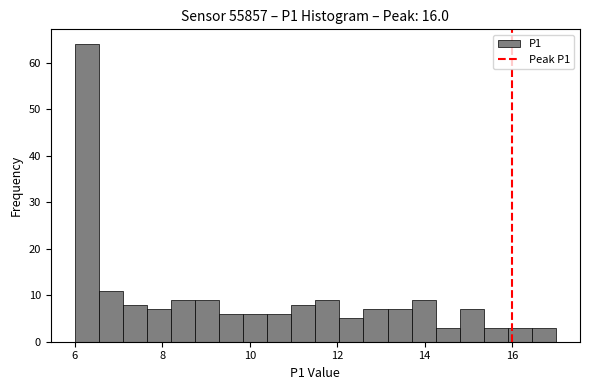

Around what value on the x-axis is the tallest bar? Give the approximate position of its centre, as read against the axis.

6.2